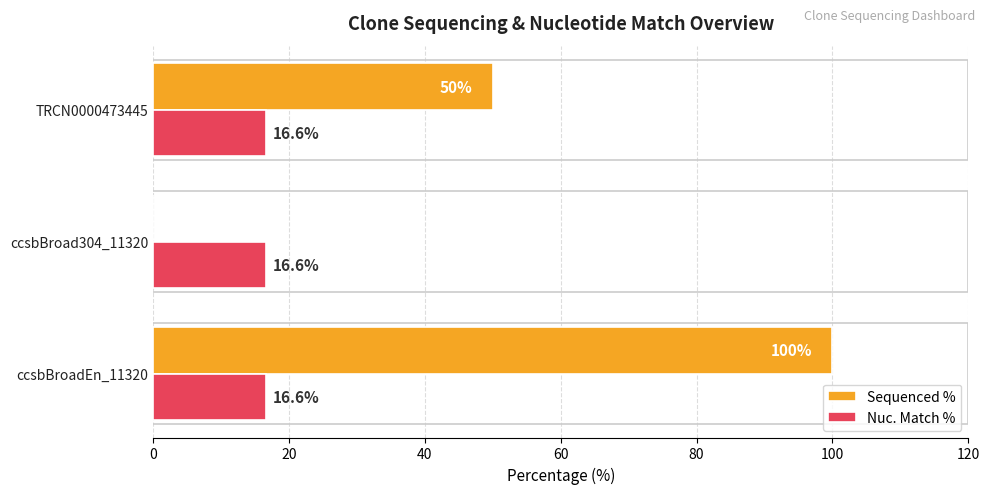

Between ccsbBroadEn_11320 and ccsbBroad304_11320, which series saw the biggest shift?

Sequenced %